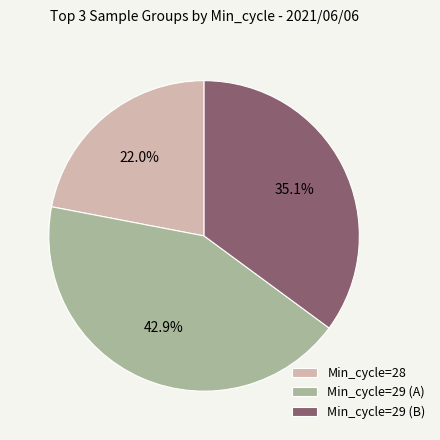

Between Min_cycle=28 and Min_cycle=29 (A), which is larger?

Min_cycle=29 (A)